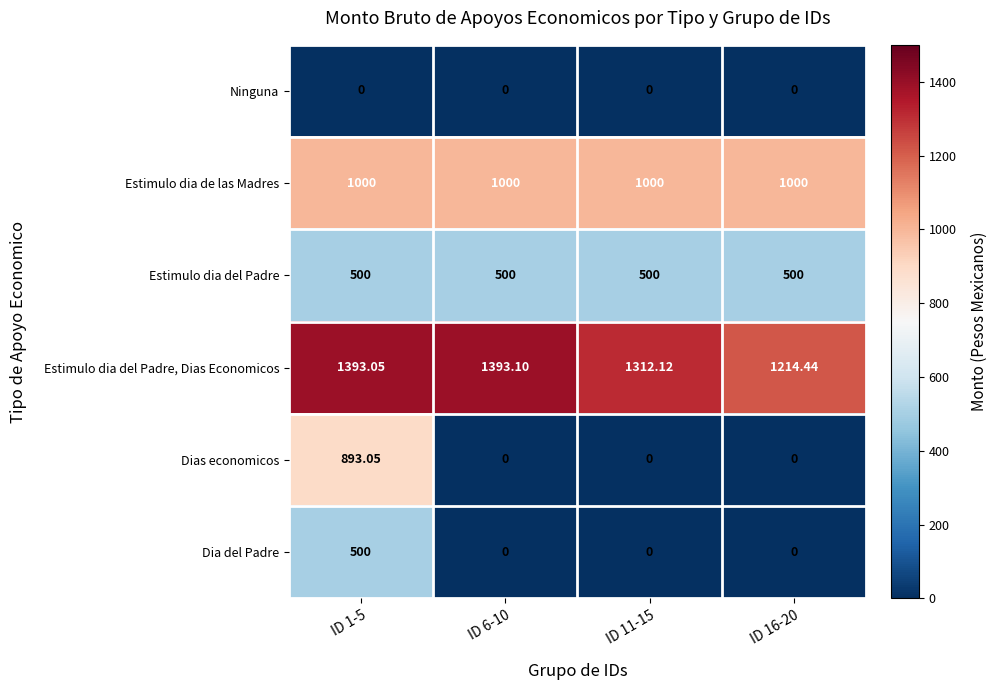

Which series has the widest spread of values?

Dias economicos